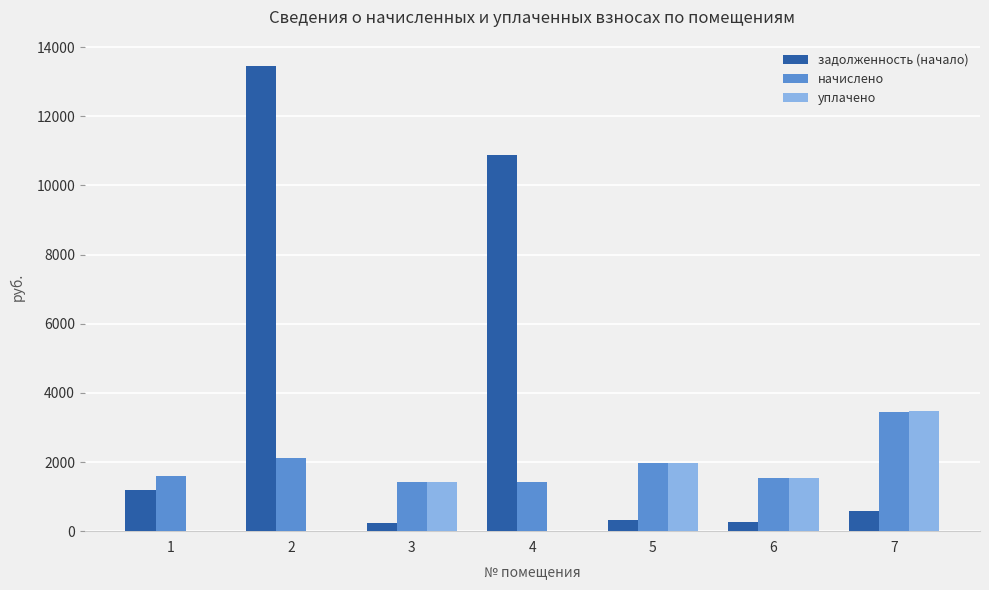

How many series are shown in this chart?

3